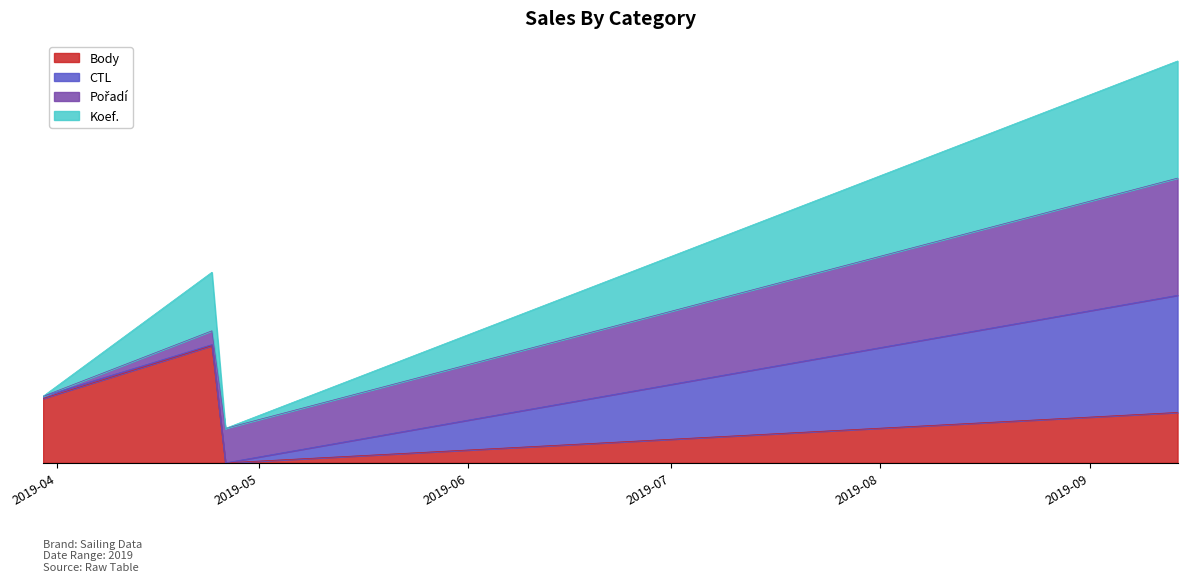

What is the total value across all series at 2019-03-30?

1.1